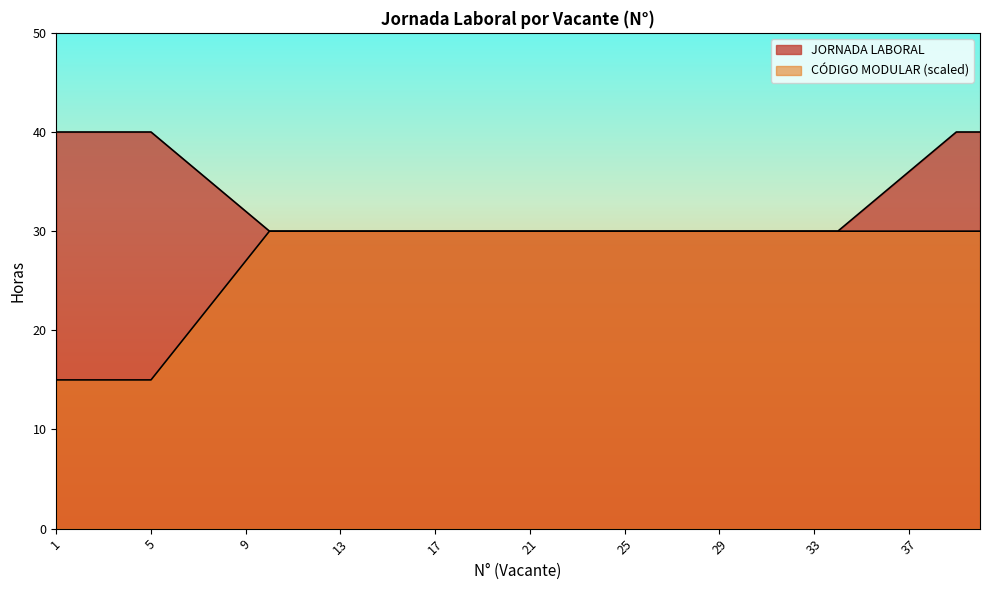

What is the value of the JORNADA LABORAL point at the 33rd from the left?

30